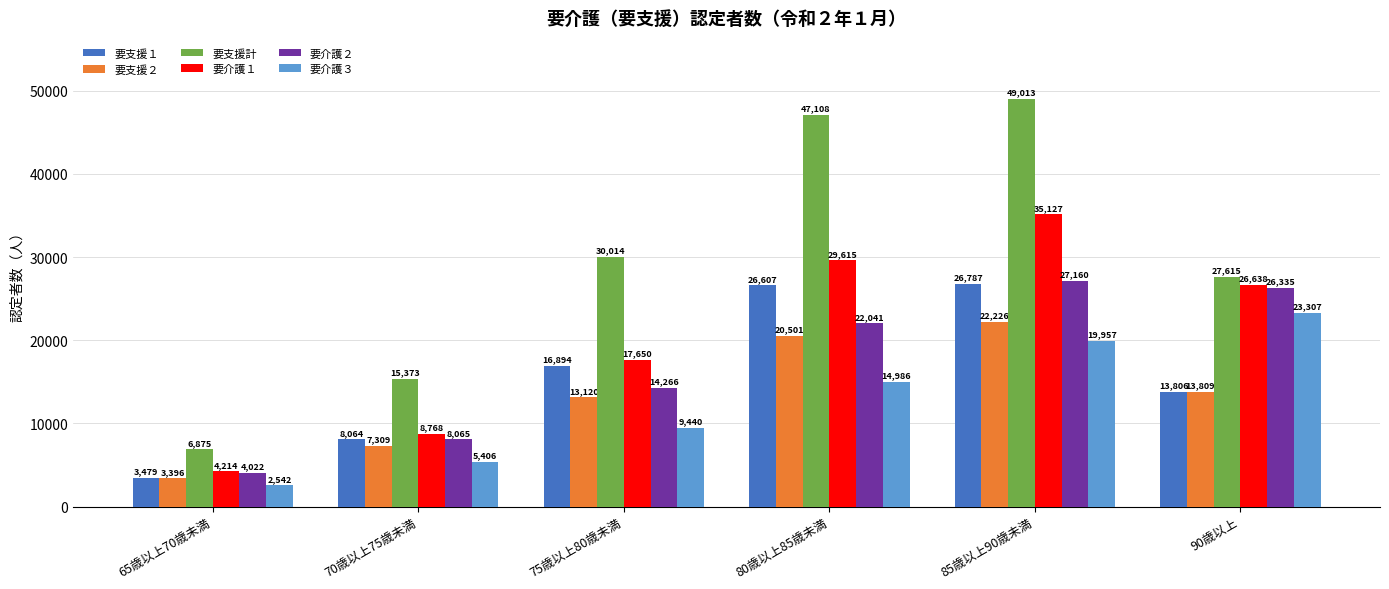

The 要介護１ series shows 17650 at 75歳以上80歳未満. True or false?

True